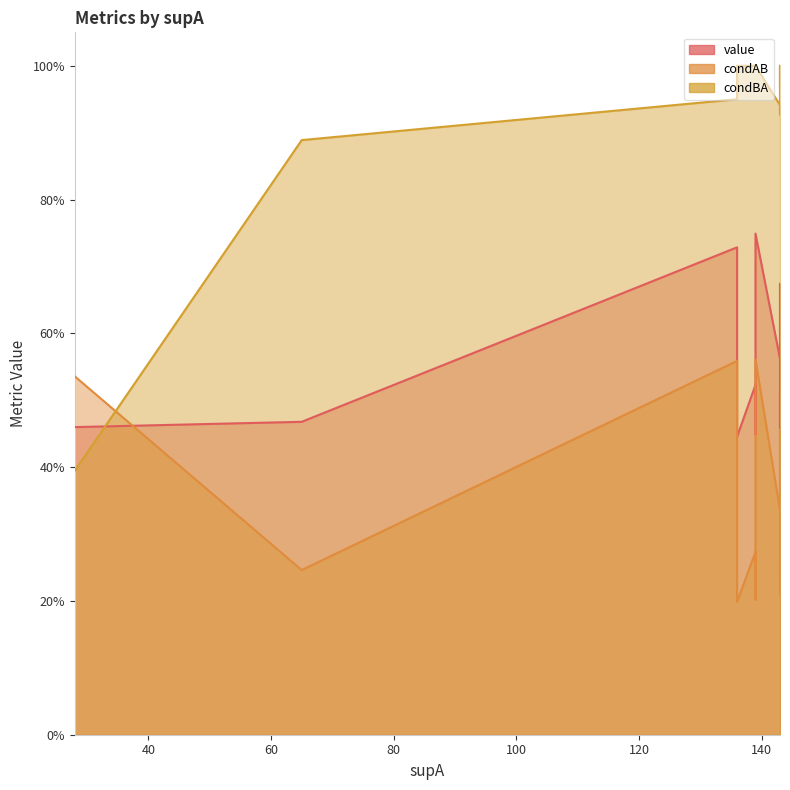

What is the difference between the second highest and minimum values in the condBA series?

0.6